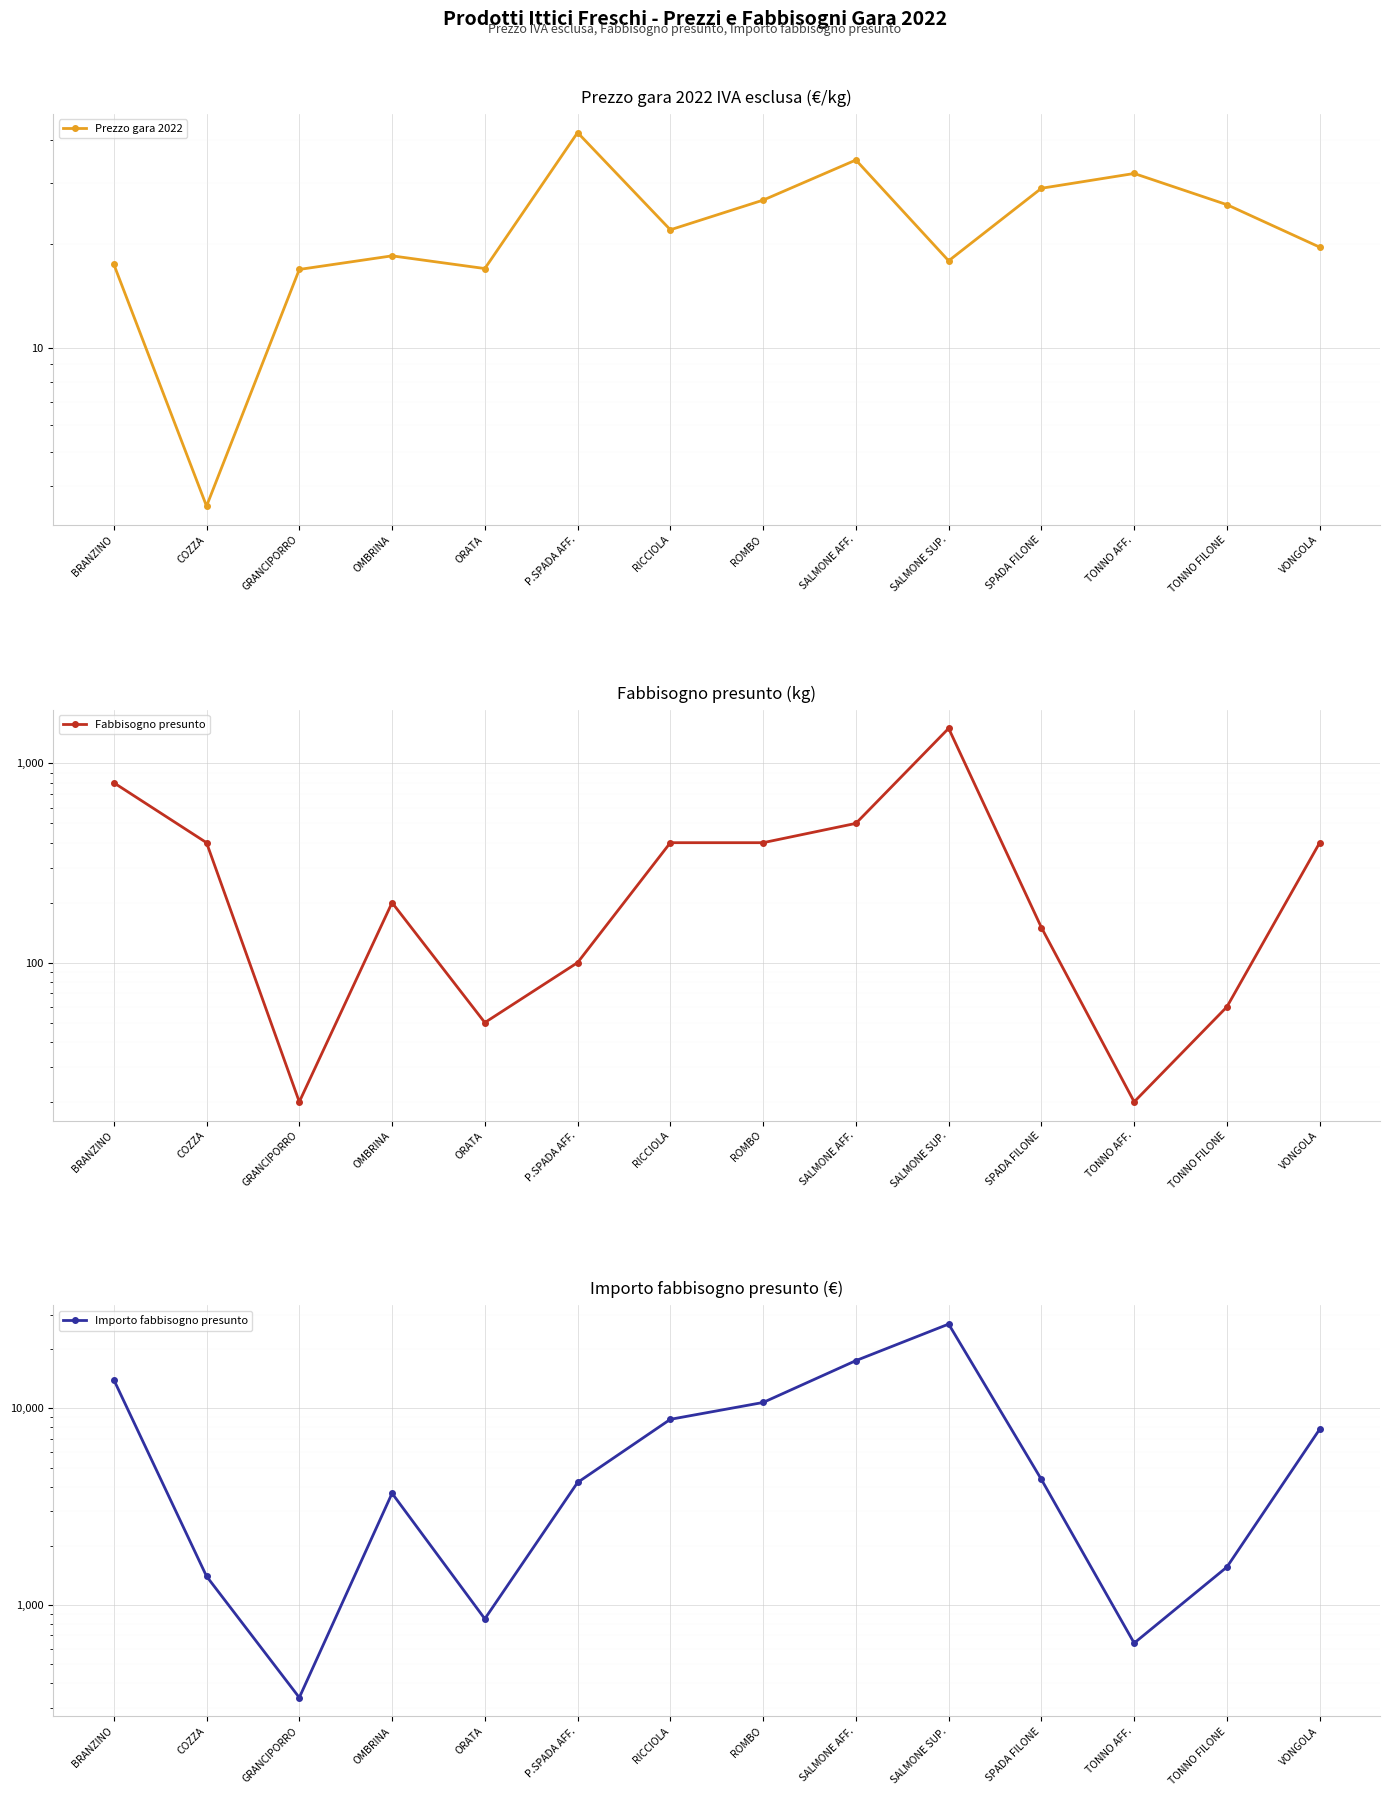

Count the number of categories in the chart.

14